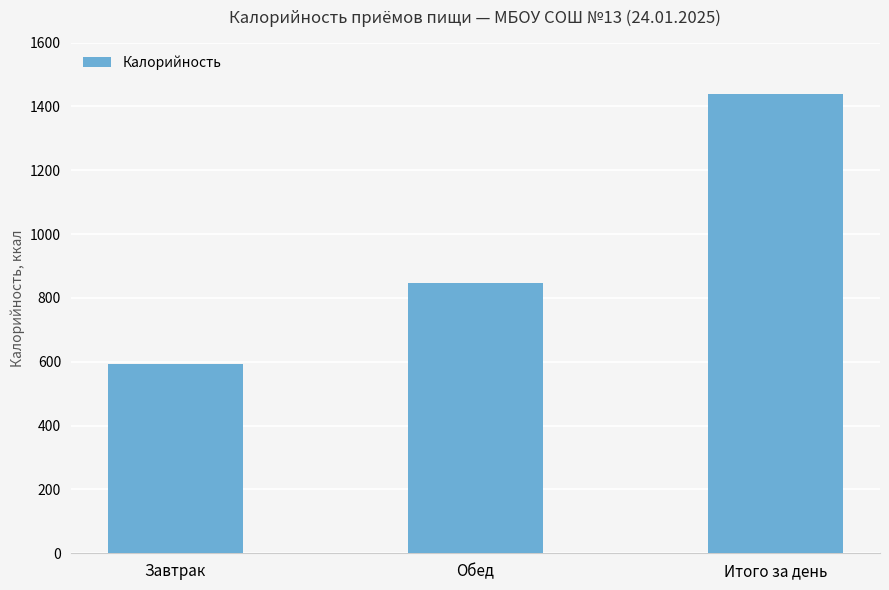

What is the label of the 3rd bar from the left?

Итого за день